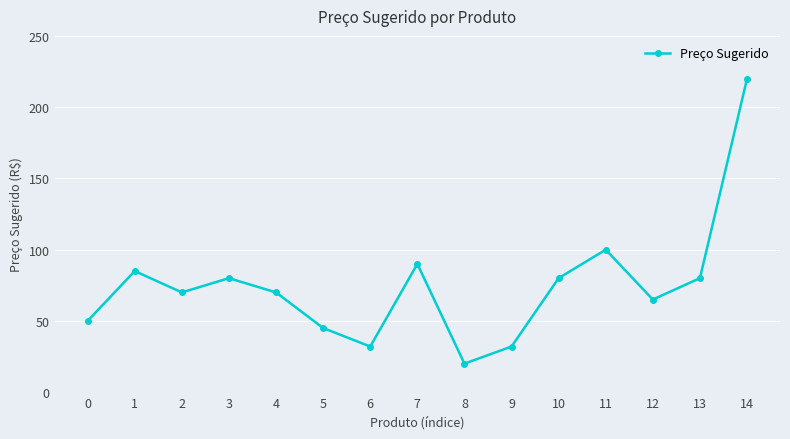

What is the change in value from 5 to 10?

+35.0